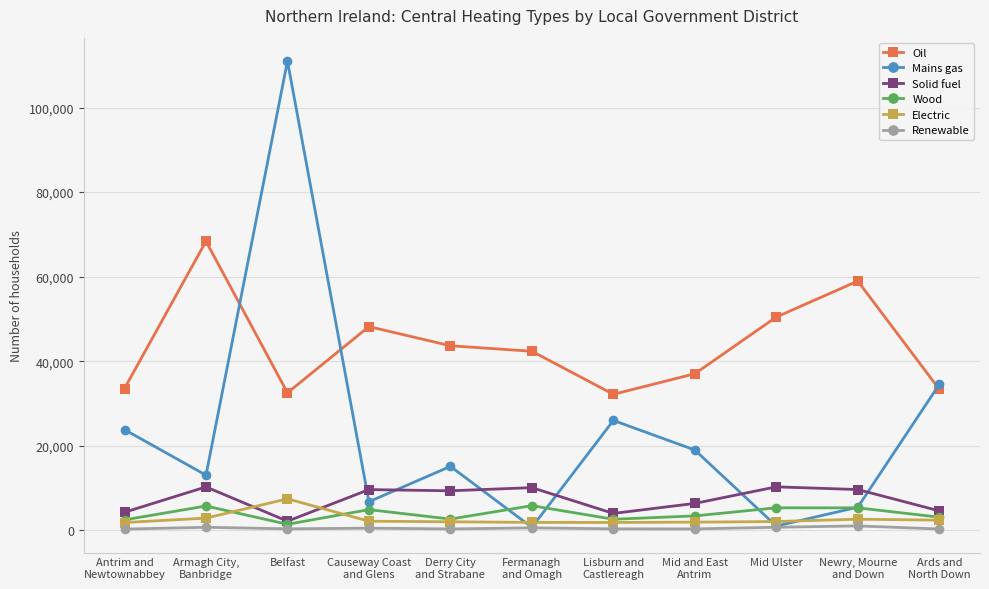

What is the difference between the highest and lowest values at Mid Ulster?

49721